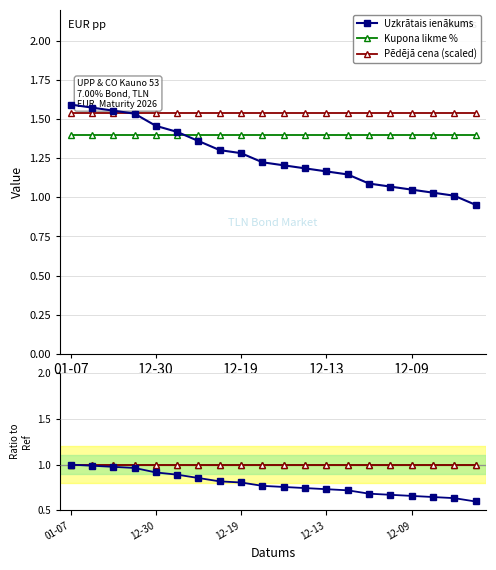

Is it true that Pēdējā cena (scaled) equals 1.0 at 18?

True